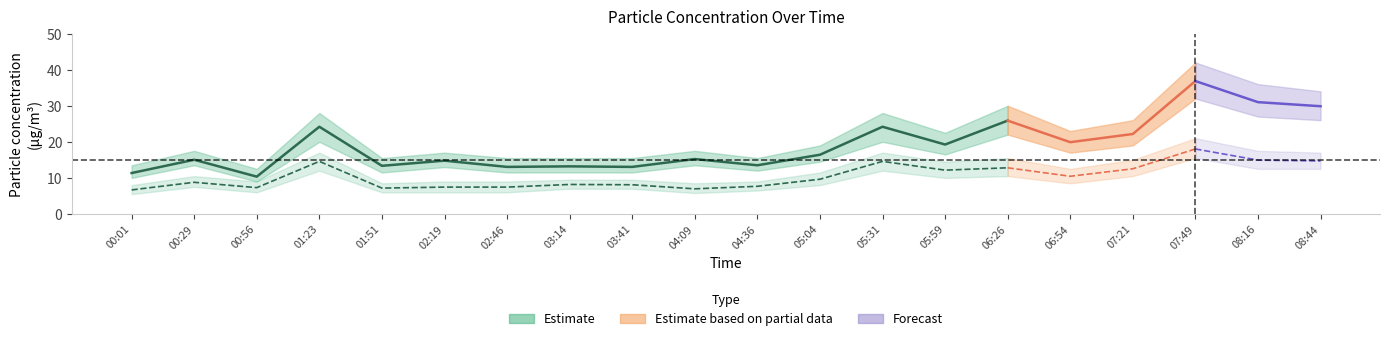

At which category does SDS_P1_lo reach its first local valley?

00:56